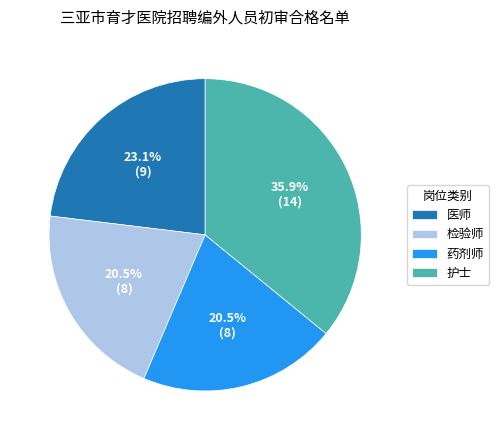

How much of the chart is everything except 护士?

64.1%